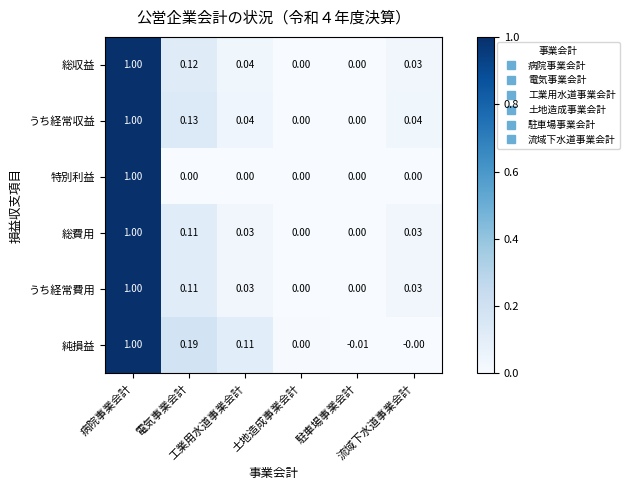

Which series has the largest total across all categories?

純損益